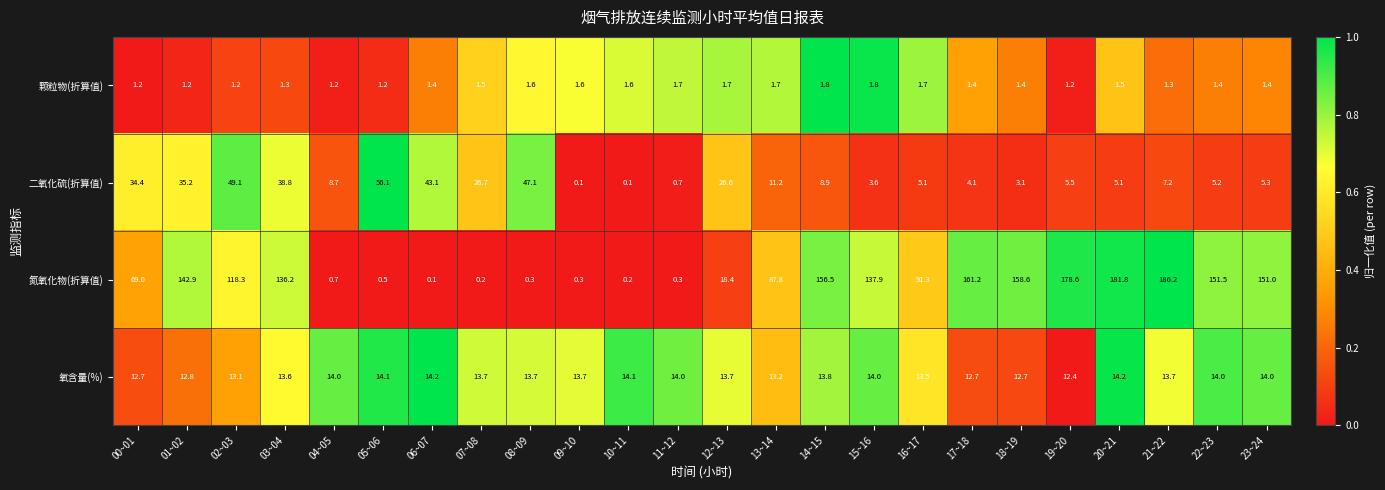

How many values in the 氧含量(%) series exceed 13?

19